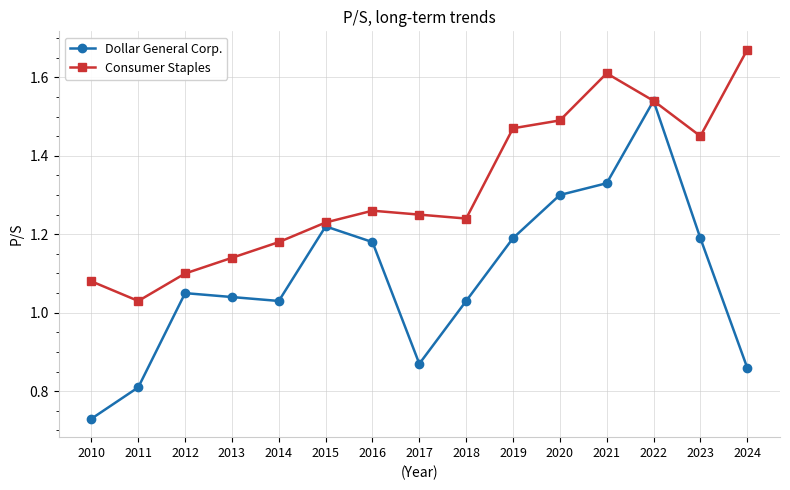

What is the difference between the maximum and minimum values in the Dollar General Corp. series?

0.8